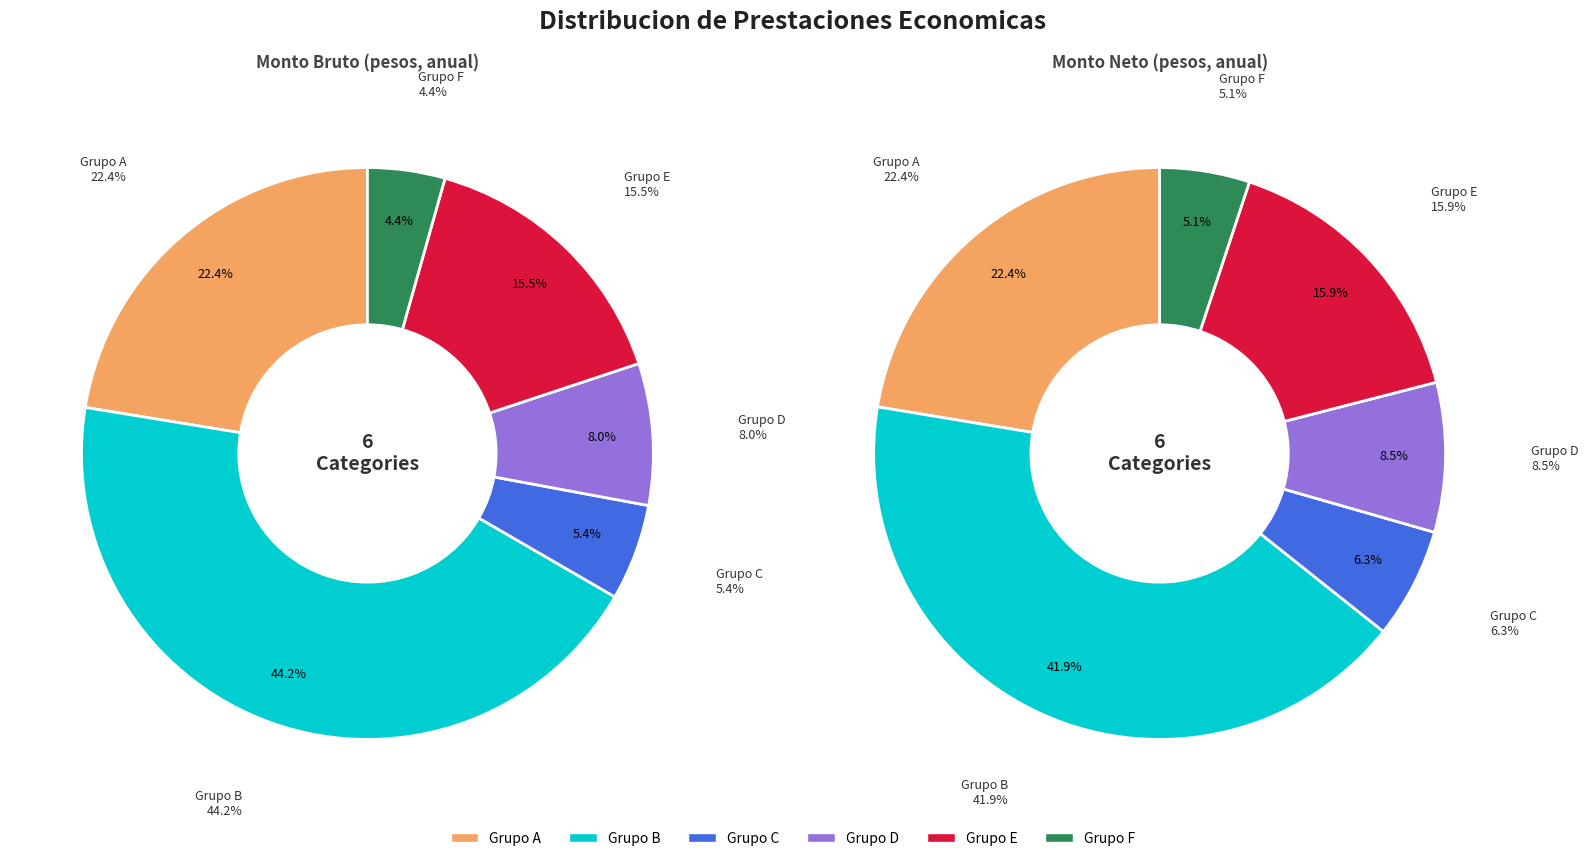

The 2 slice represents 9% of the pie. True or false?

False